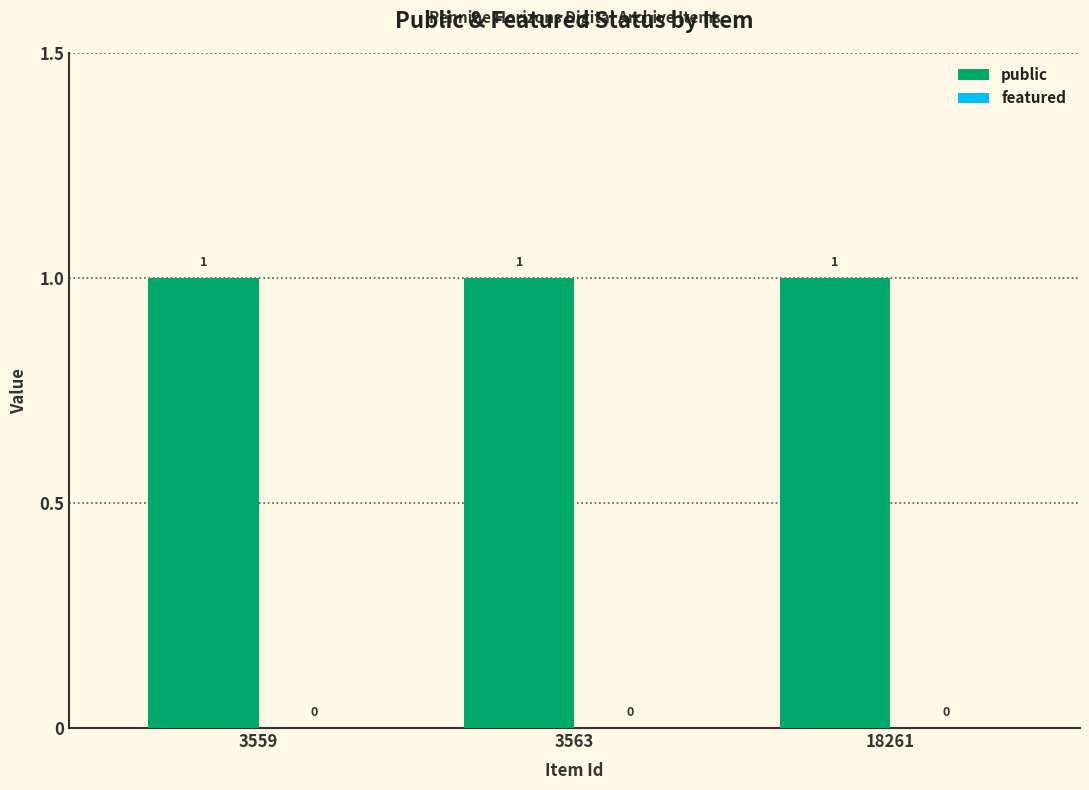

What is the sum of all public values?

3